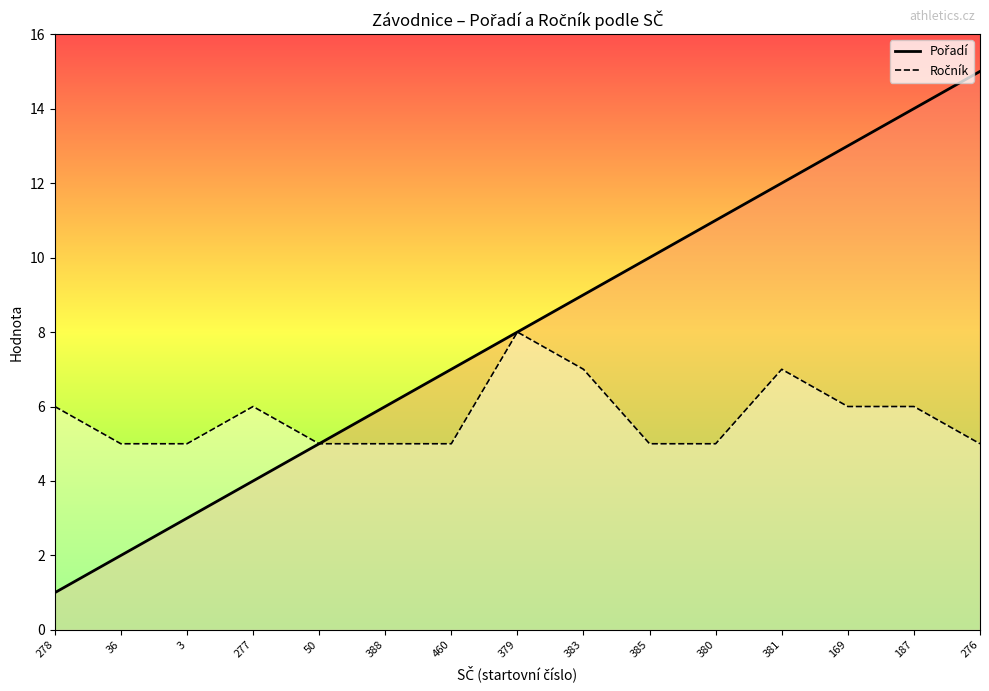

List the series in order of their overall mean, lowest first.

Ročník, Pořadí